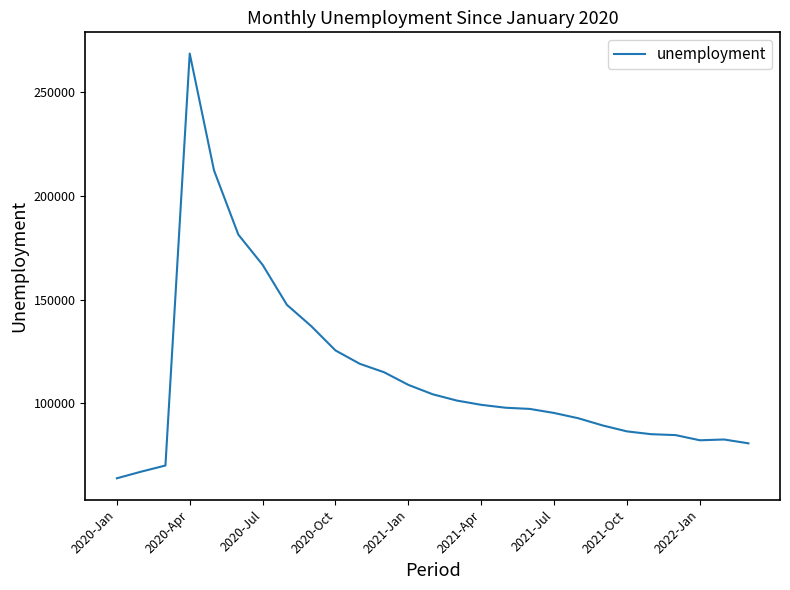

What is the smallest value displayed?

63929